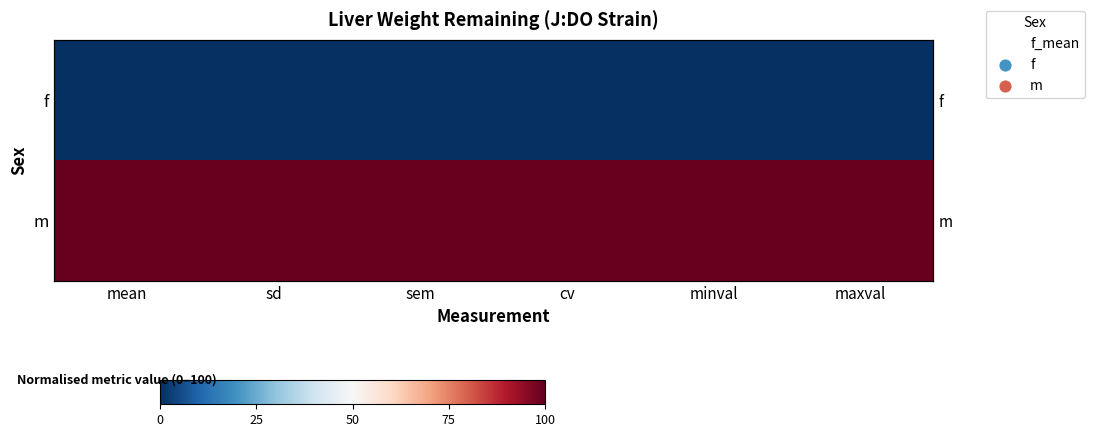

What is the sum of the m values at mean and minval?

200